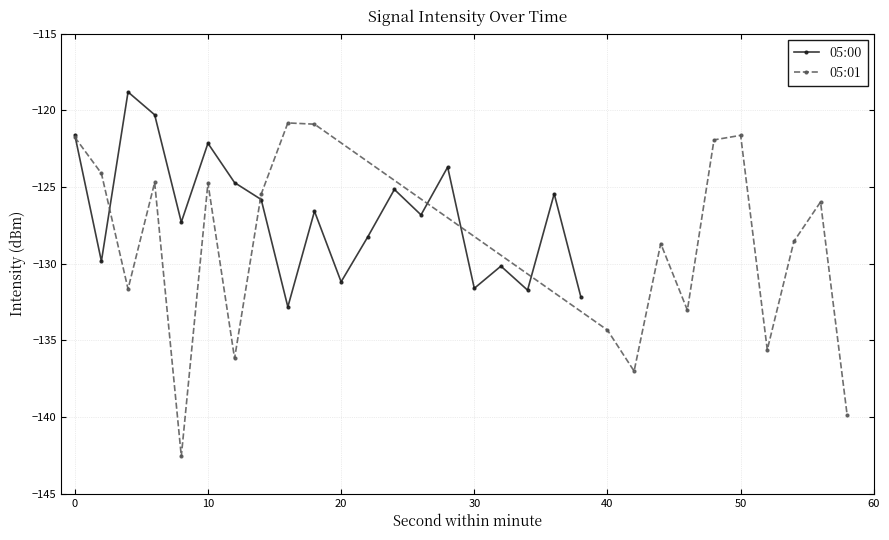

How many interior local peaks does the 05:01 series have?

6